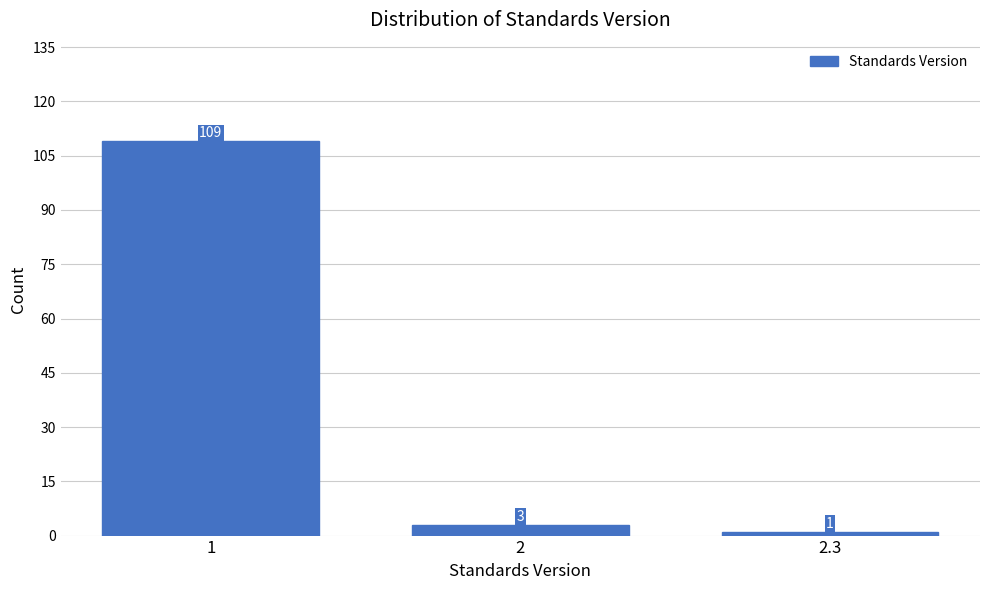

Reading left to right, what are all the values shown in this chart?

1=109	2=3	2.3=1